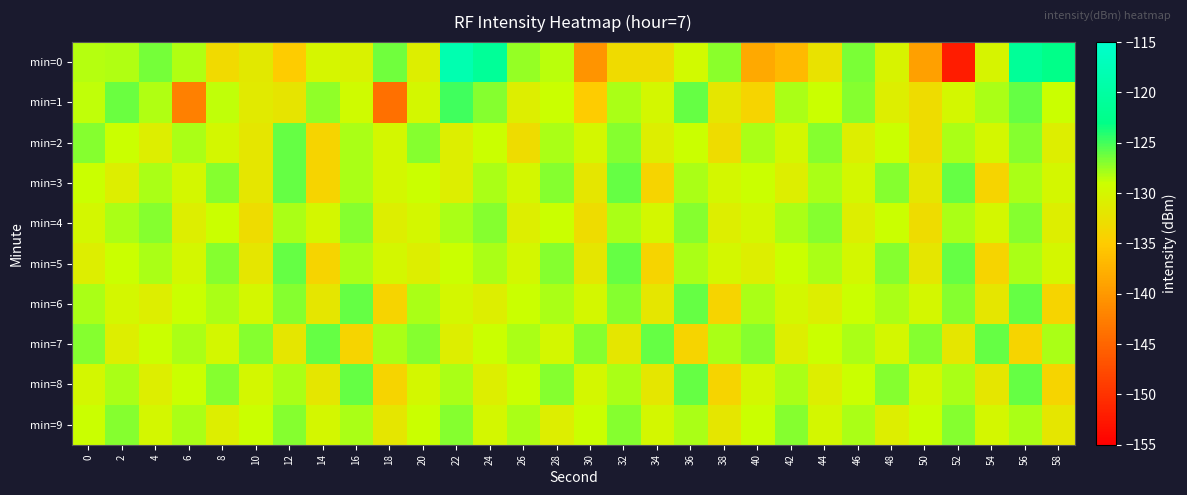

At 50, list the series in order from smallest to largest.

min=0, min=1, min=2, min=4, min=3, min=5, min=6, min=8, min=9, min=7